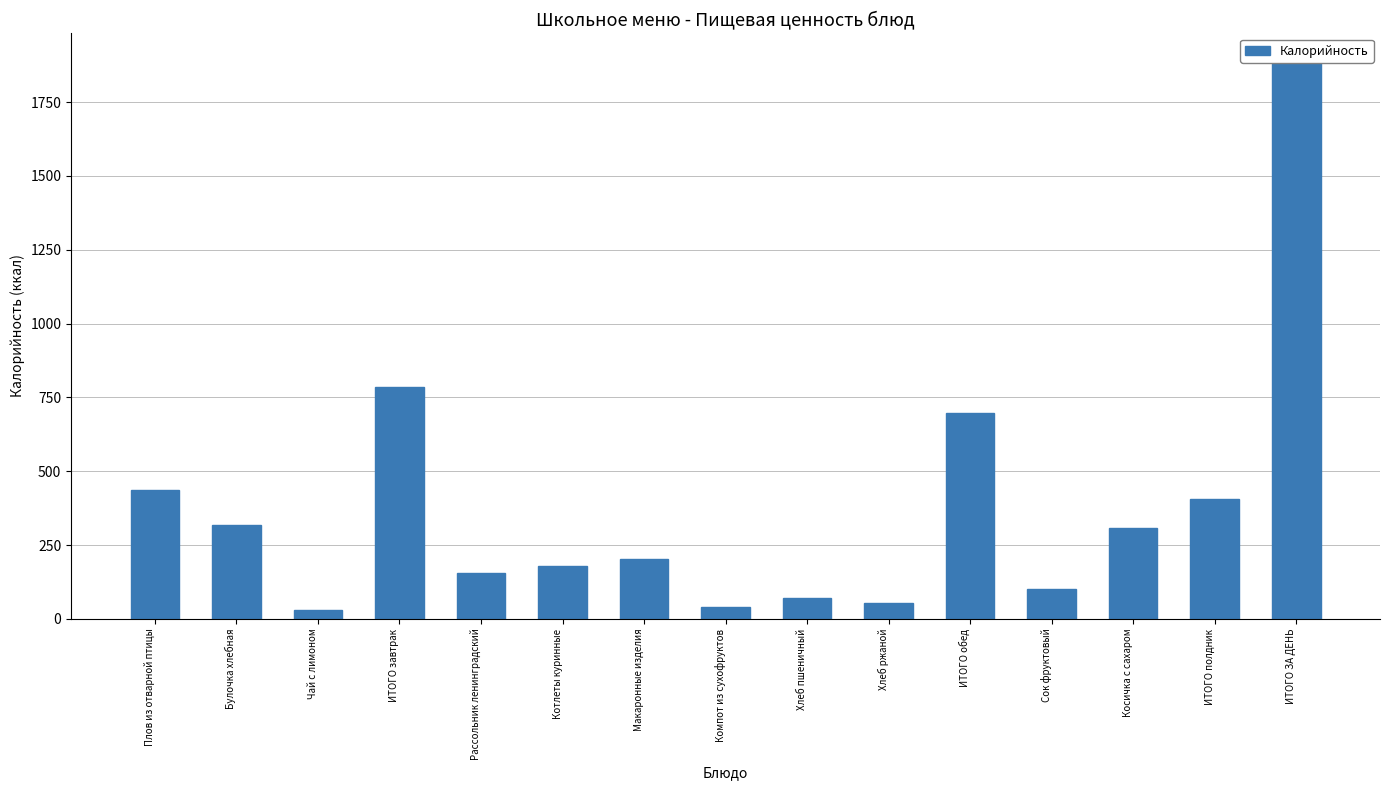

How many data points are above 201?

8